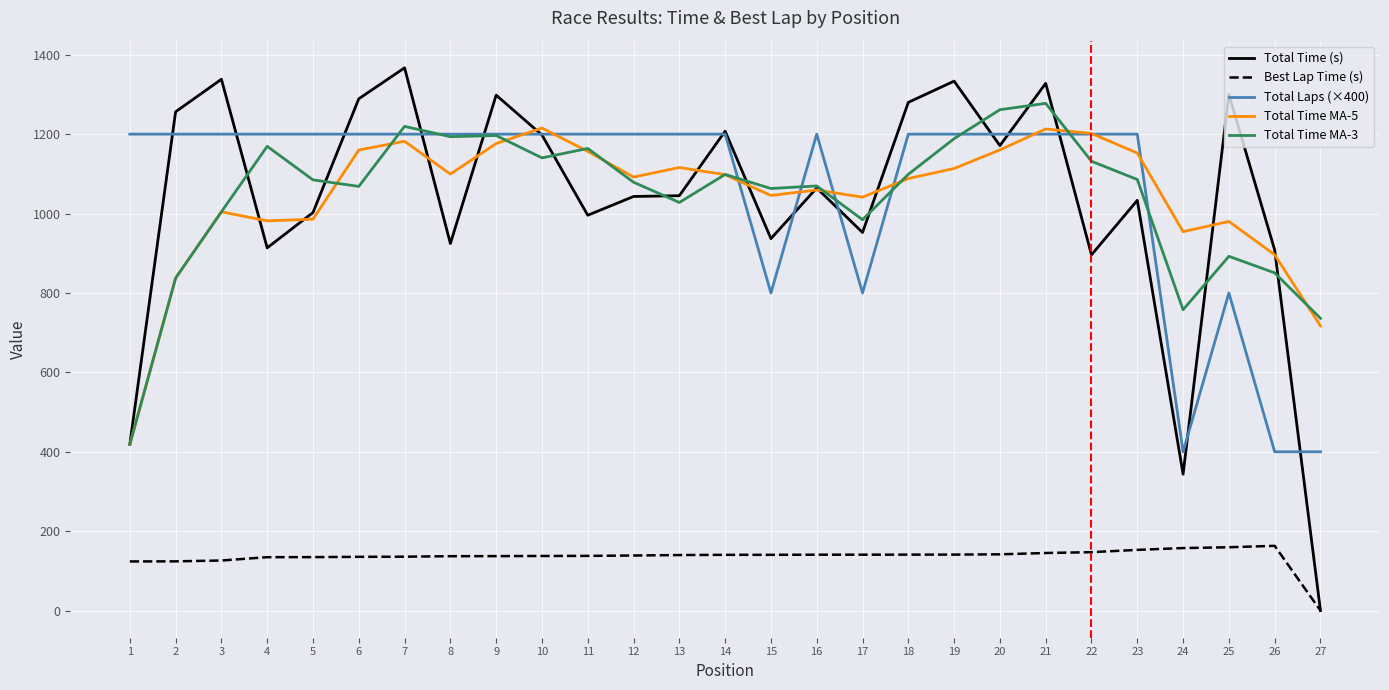

How many lines are shown in the chart?

5